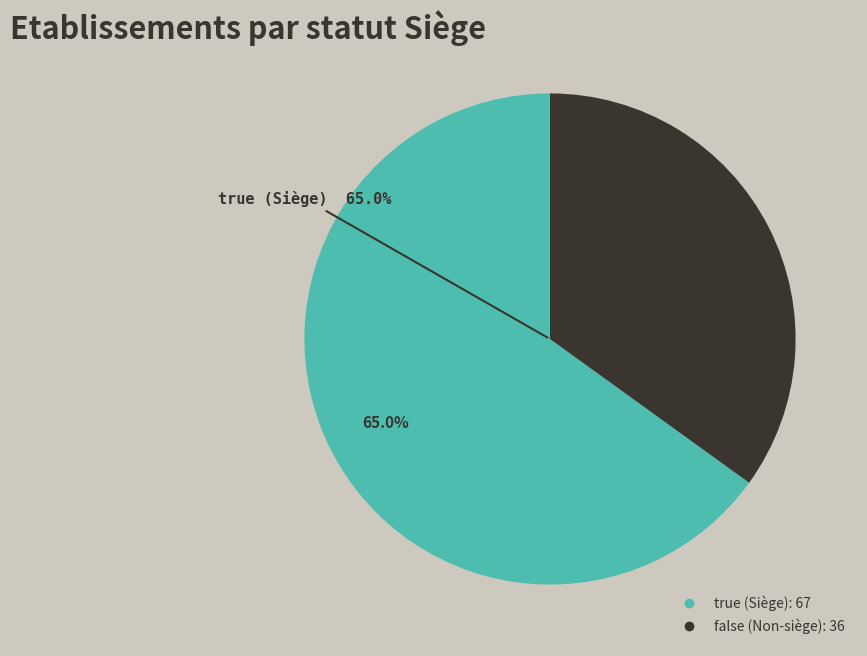

Count the number of slices in the pie.

2